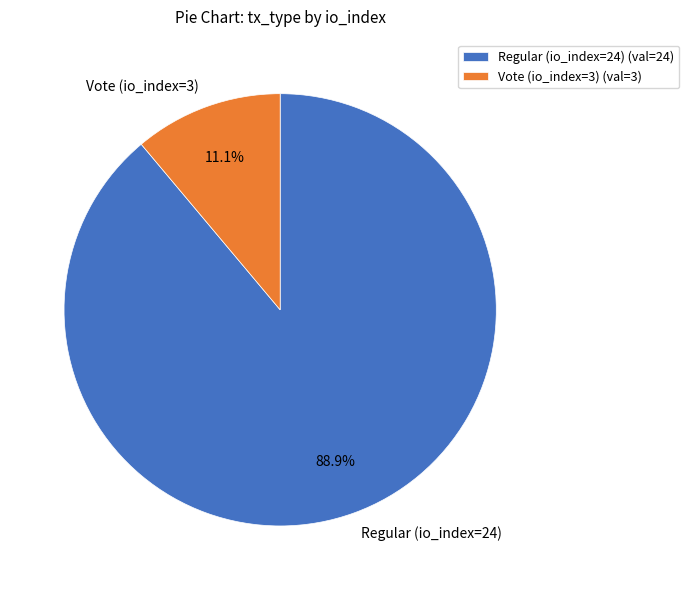

Which category has the biggest portion of the pie?

Regular (io_index=24)